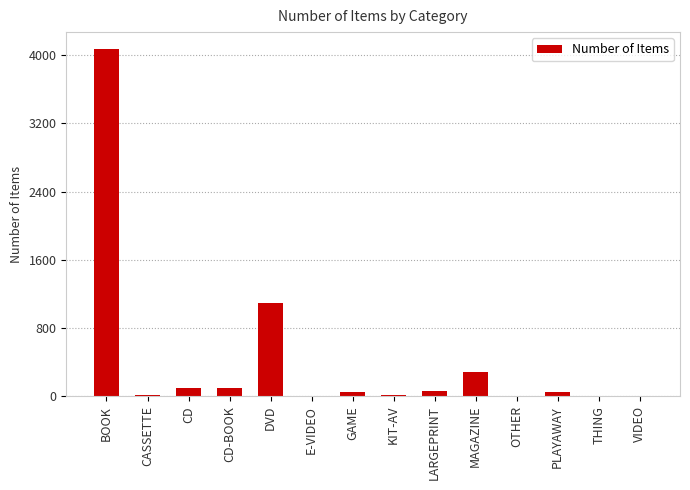

What is the sum of the values at DVD and E-VIDEO?

1092